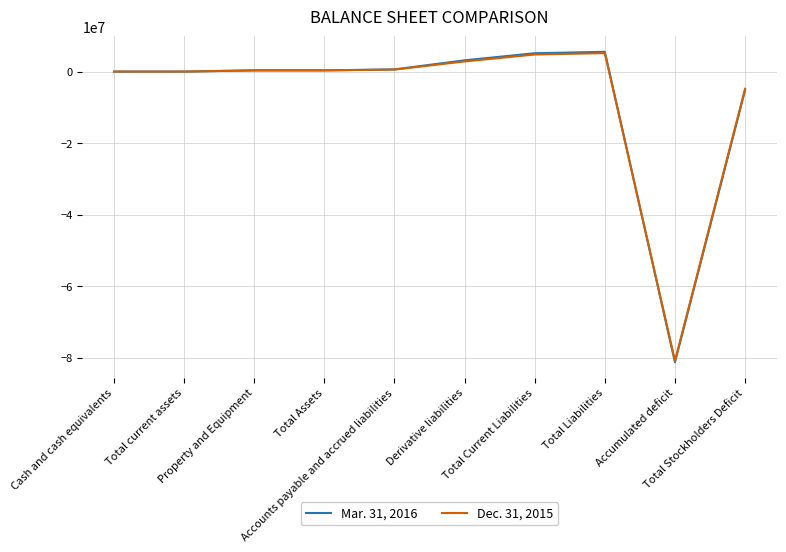

What is the greatest value displayed?

5524547